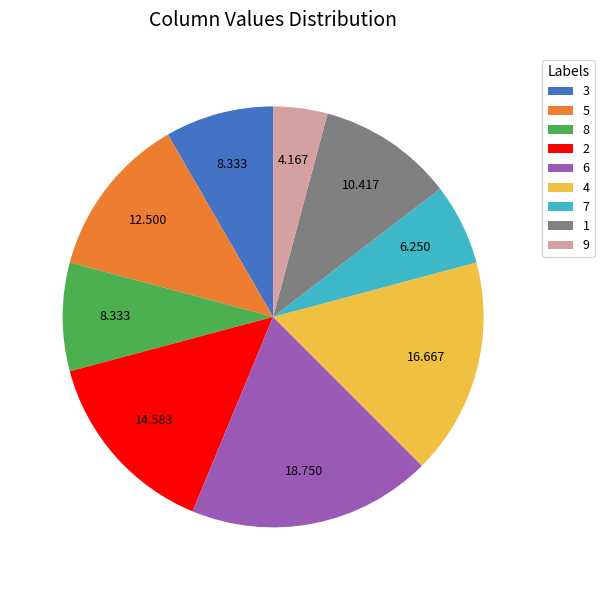

Is there any slice that represents more than half of the pie?

No